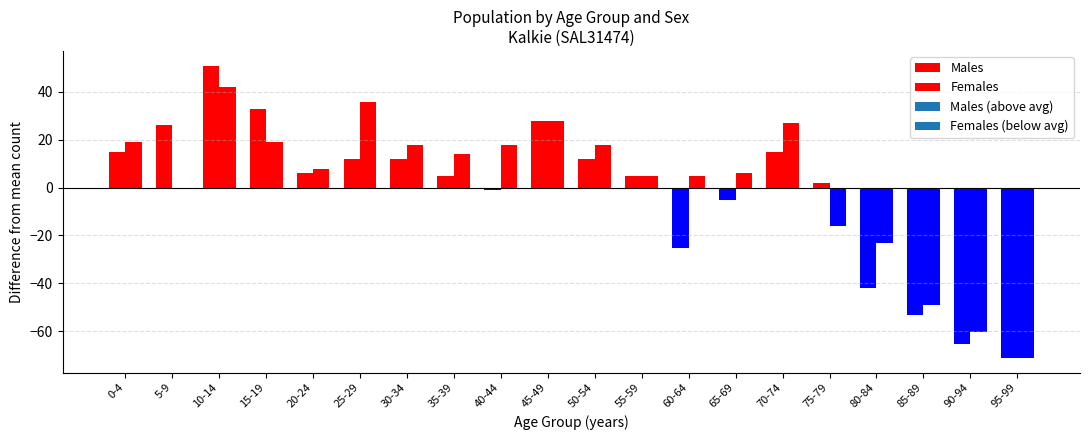

Are the bars horizontal?

No